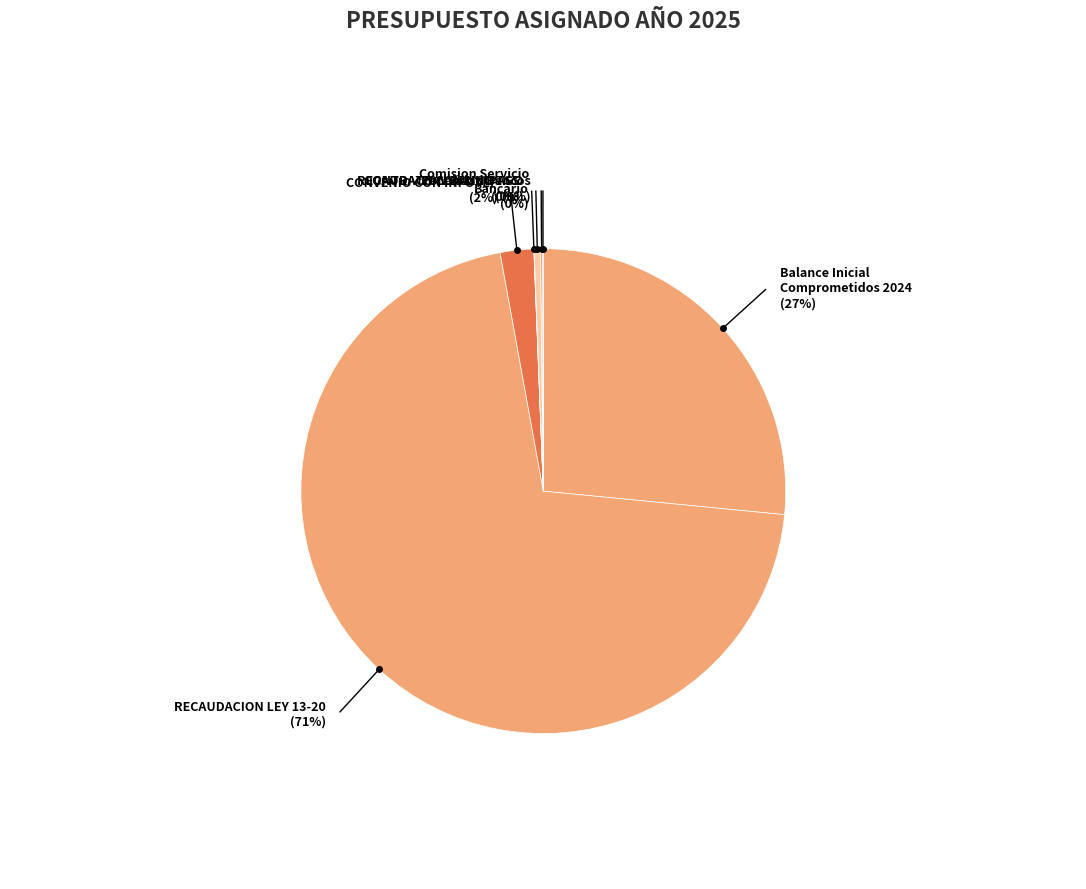

Count the number of slices in the pie.

7